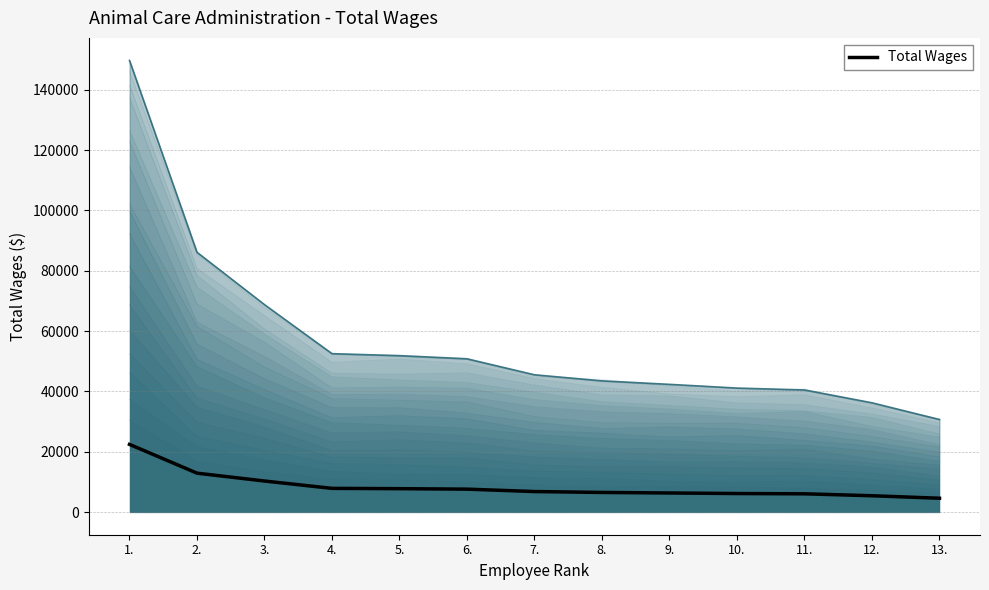

What is the greatest value displayed?

22459.6